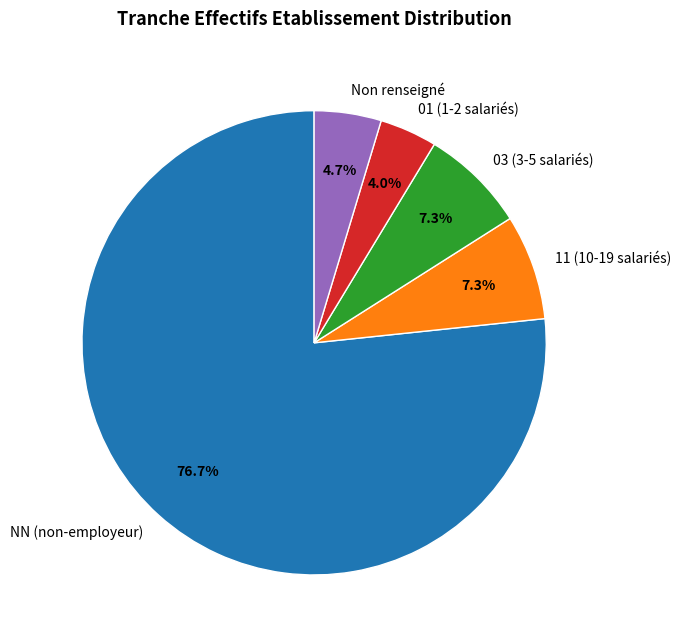

Do 11 (10-19 salariés) and 03 (3-5 salariés) together represent more than half of the pie?

No